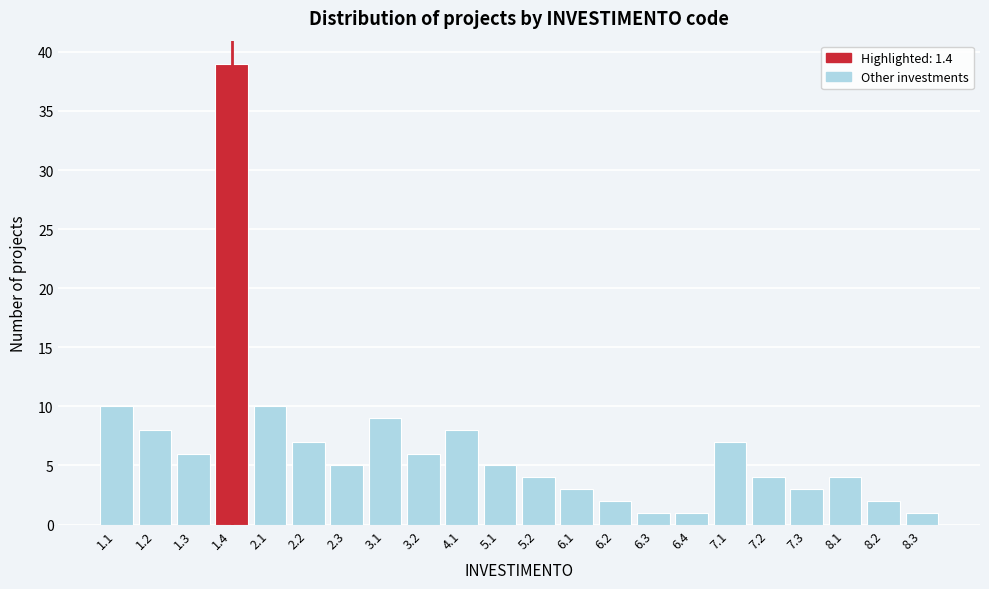

Reading right to left, extract all data points from this chart.

1	2	4	3	4	7	1	1	2	3	4	5	8	6	9	5	7	10	39	6	8	10